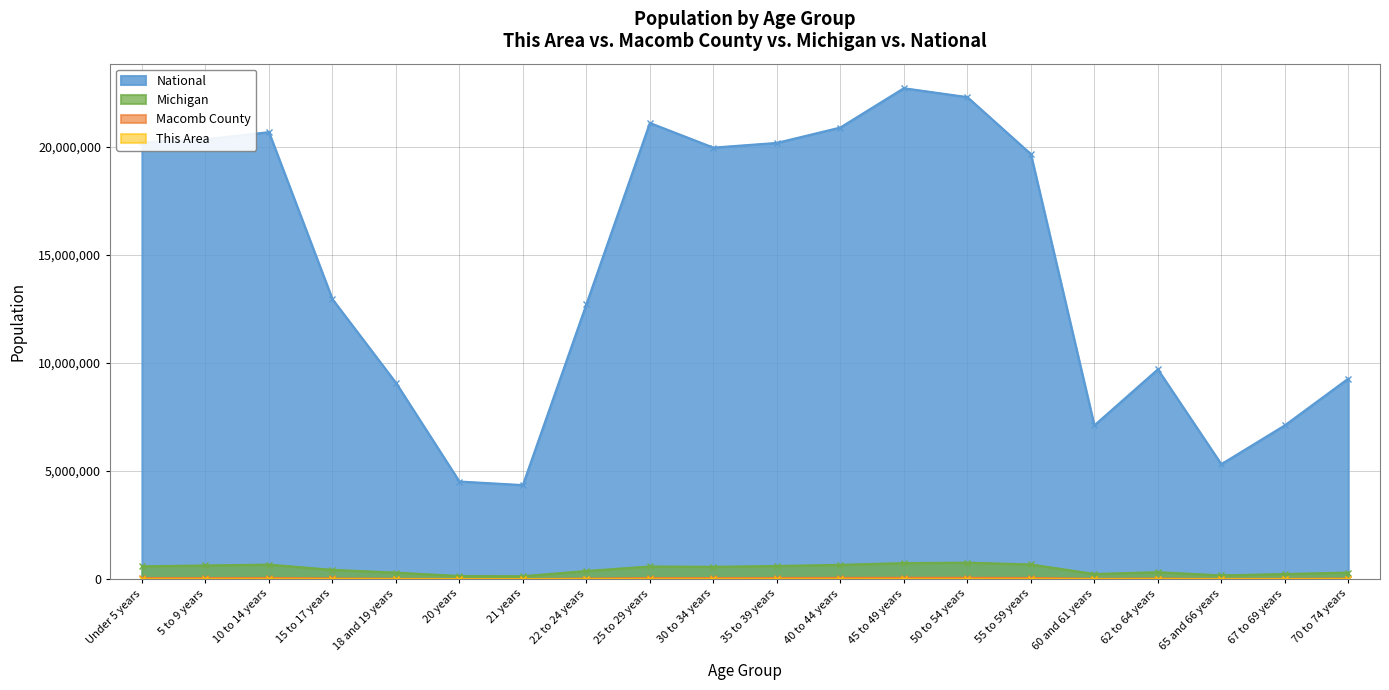

Which category has the highest value across all series?

45 to 49 years